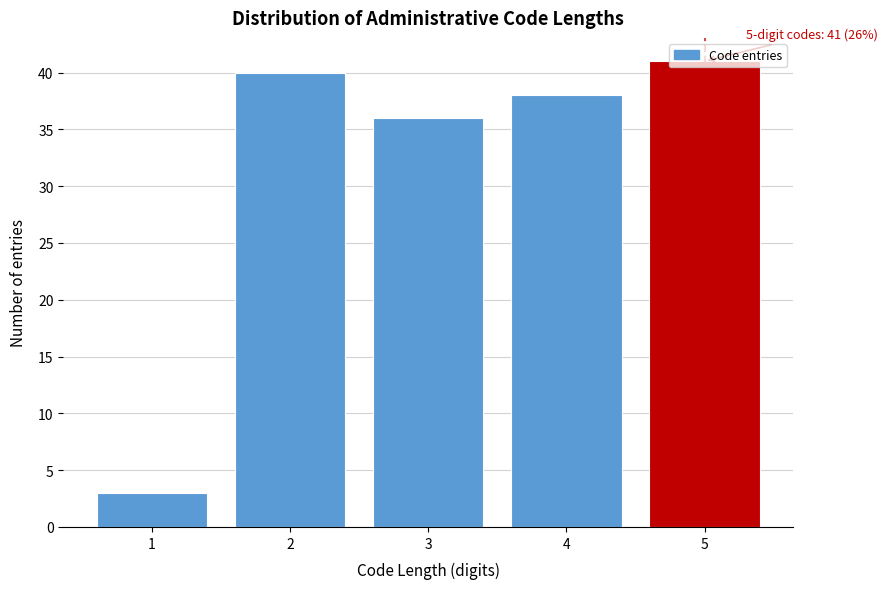

Rank the categories by value from lowest to highest.

1, 3, 4, 2, 5